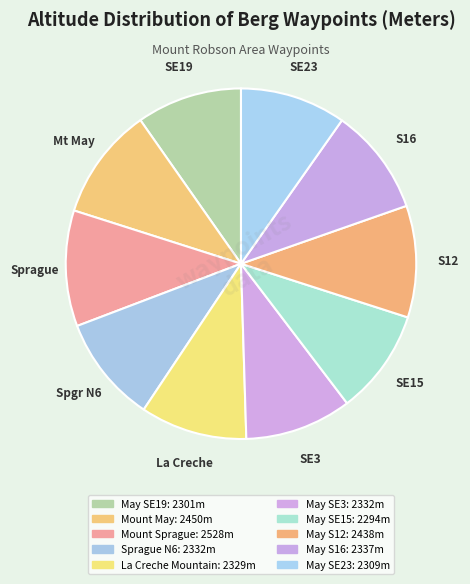

Which slice is the smallest?

May SE15